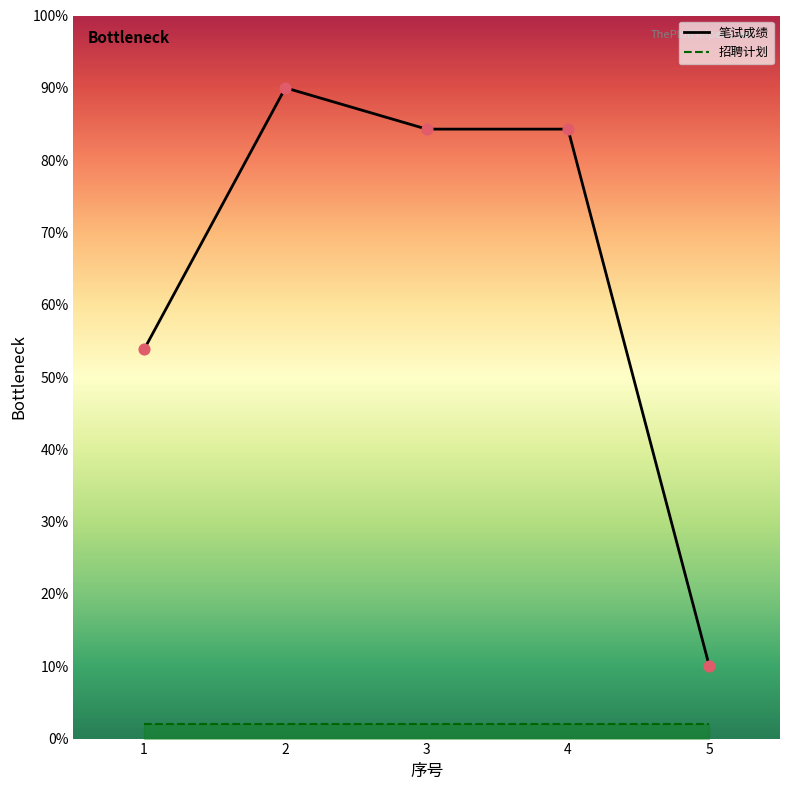

Between 2 and 3, which is larger?

2